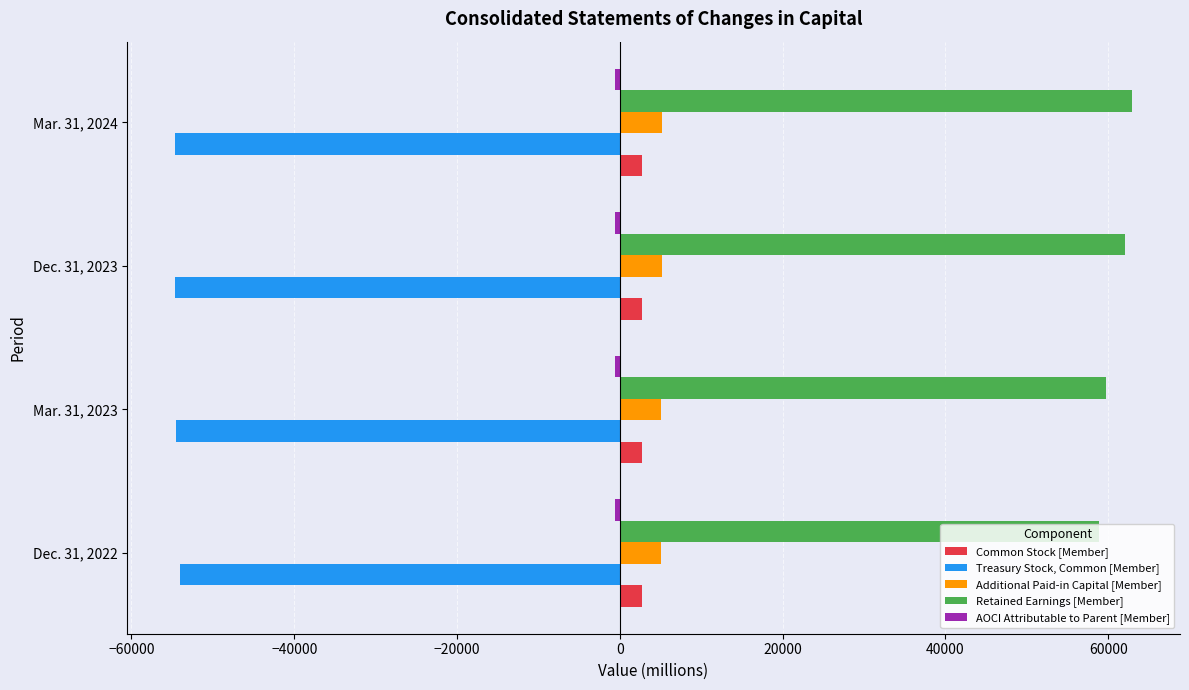

Rank the categories by Additional Paid-in Capital [Member] value from lowest to highest.

Dec. 31, 2022, Mar. 31, 2023, Dec. 31, 2023, Mar. 31, 2024